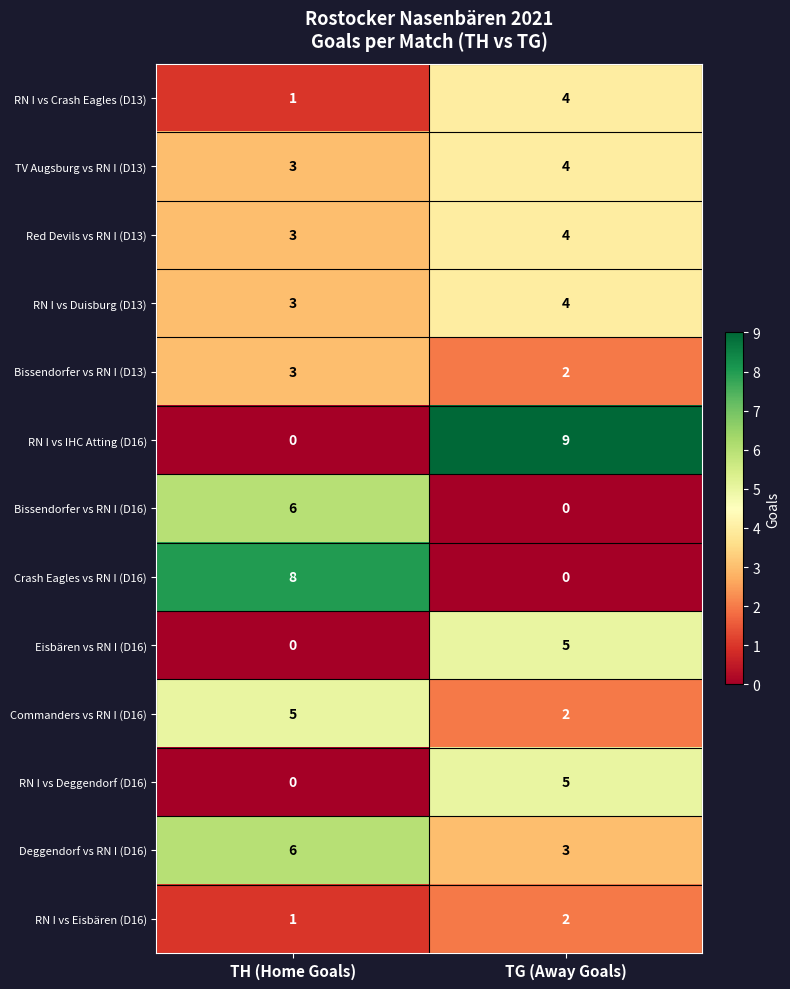

At which label does Eisbären vs RN I (D16) reach its peak?

TG (Away Goals)